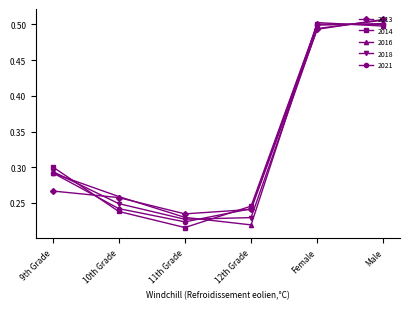

At how many categories does at least one series exceed 0?

6